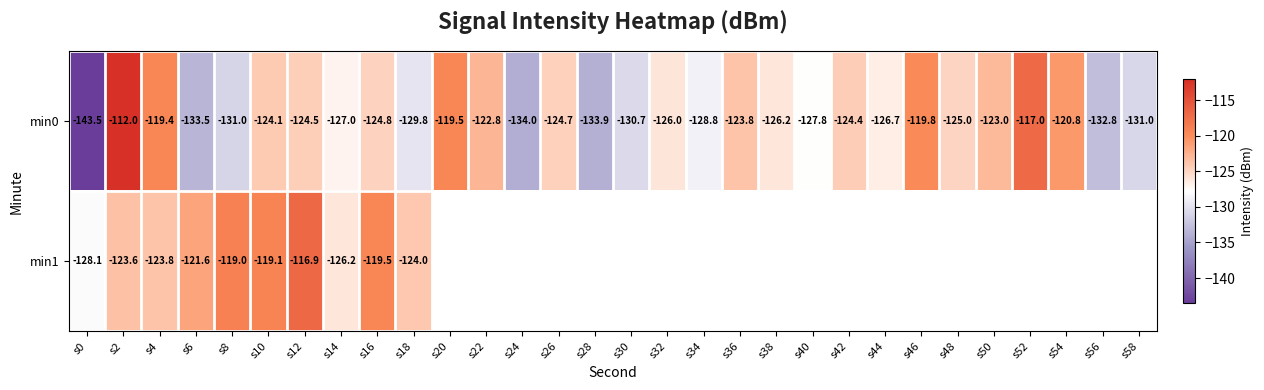

Is the value of min0 at s48 greater than the value of min1 at s10?

No